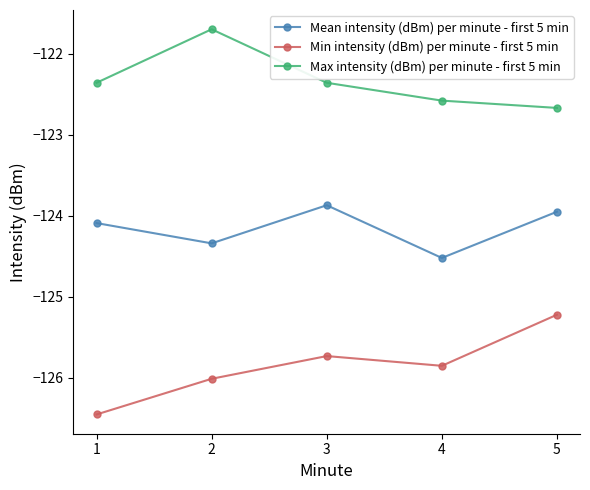

Rank the series by their average value, from lowest to highest.

Min intensity (dBm) per minute - first 5 min, Mean intensity (dBm) per minute - first 5 min, Max intensity (dBm) per minute - first 5 min